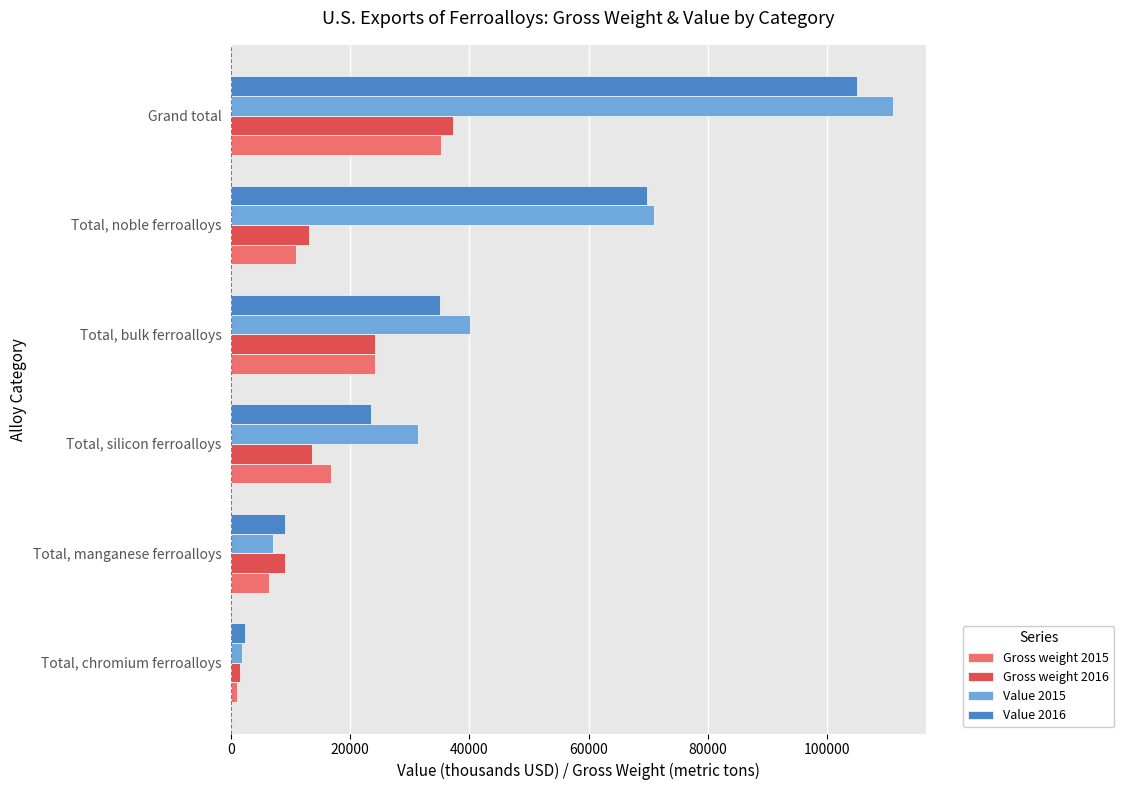

The value of Gross weight 2016 at Total, silicon ferroalloys is 20021. True or false?

False